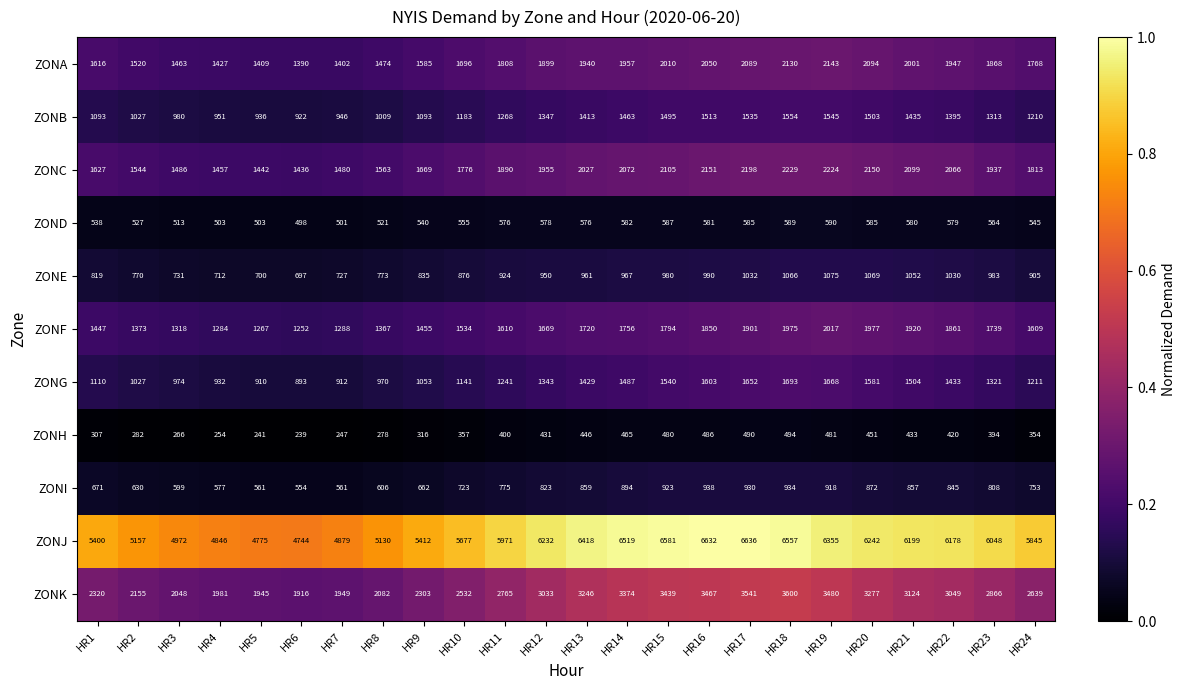

Which series has the largest total across all categories?

ZONJ